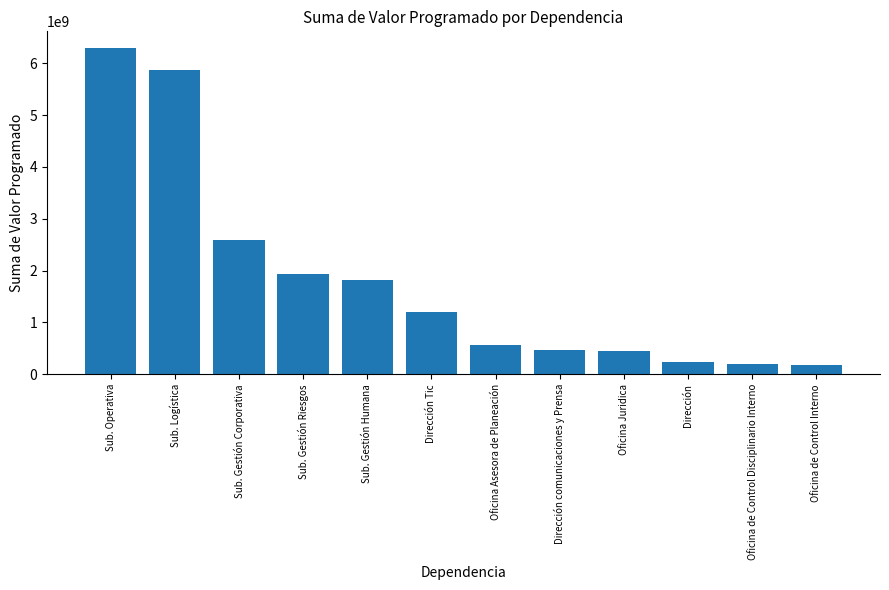

What is the minimum value shown in the chart?

171068294